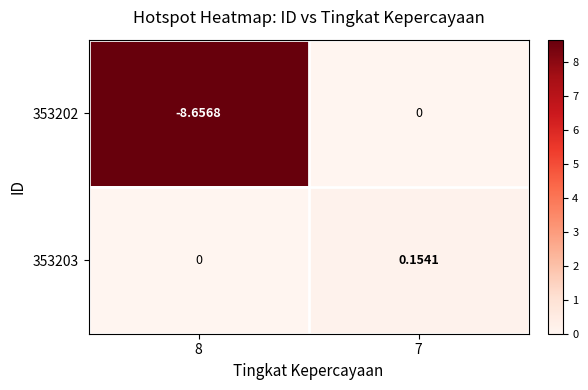

Is the value of 353203 at 7 greater than the value of 353202 at 7?

Yes